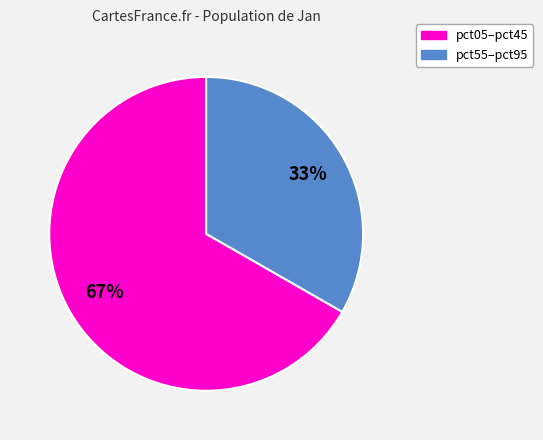

To the nearest percent, what is the average slice percentage?

50%